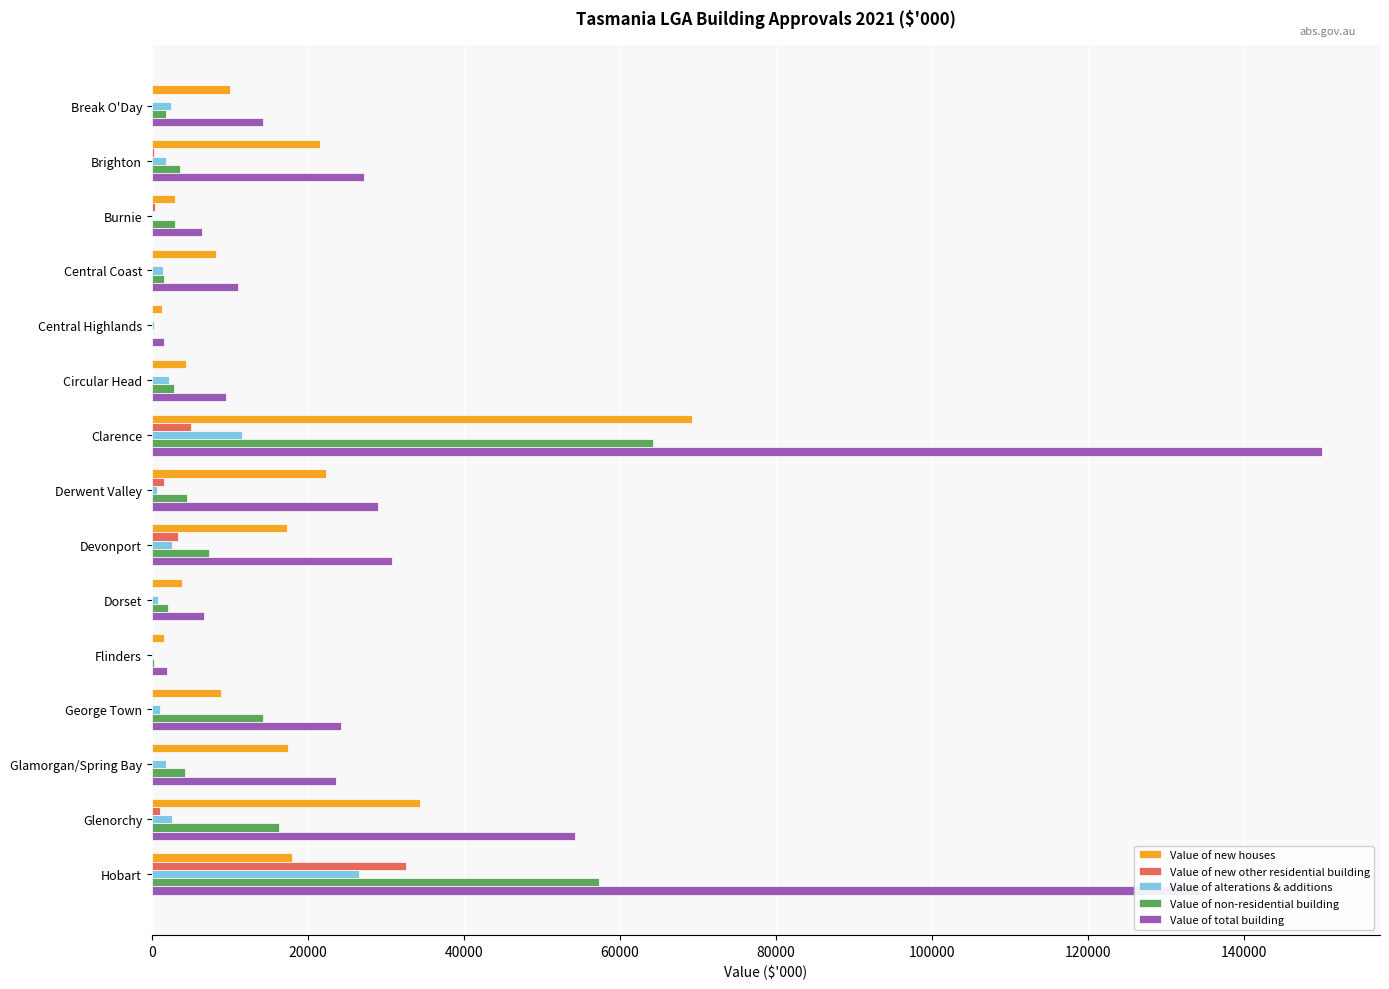

The value of Value of new houses at Circular Head is 4407.3. True or false?

True